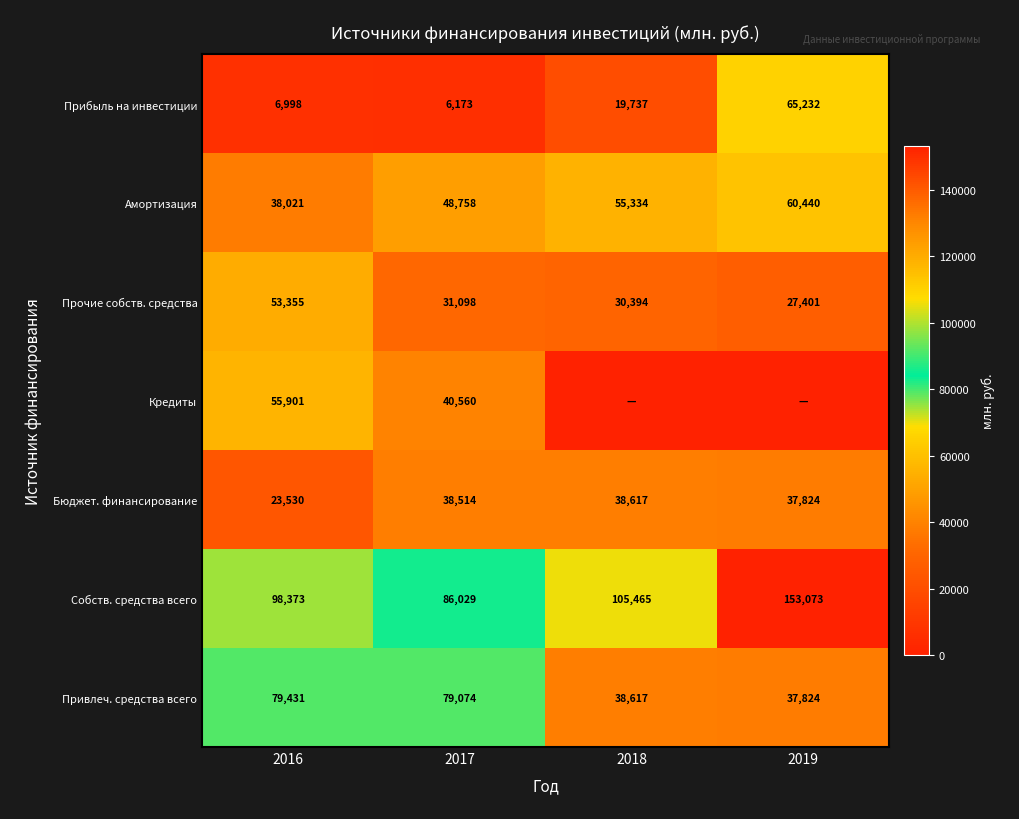

List the series in order of their peak value, highest first.

Собств. средства всего, Привлеч. средства всего, Прибыль на инвестиции, Амортизация, Кредиты, Прочие собств. средства, Бюджет. финансирование